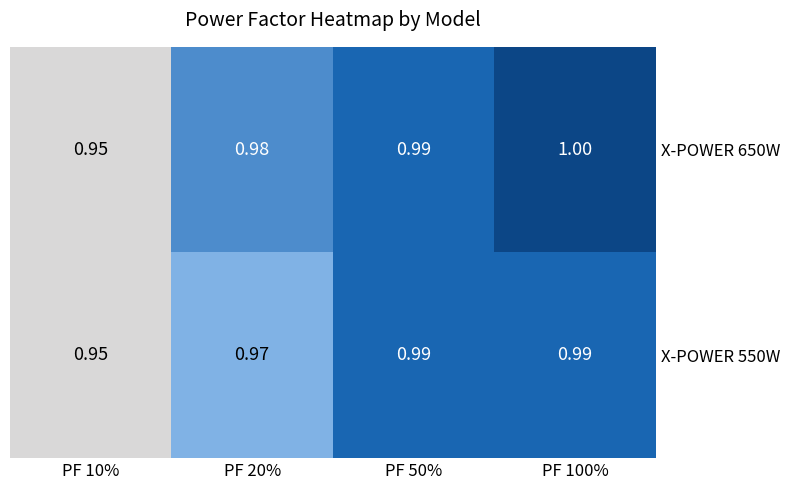

Is the value of X-POWER 550W at PF 10% greater than the value of X-POWER 650W at PF 20%?

No